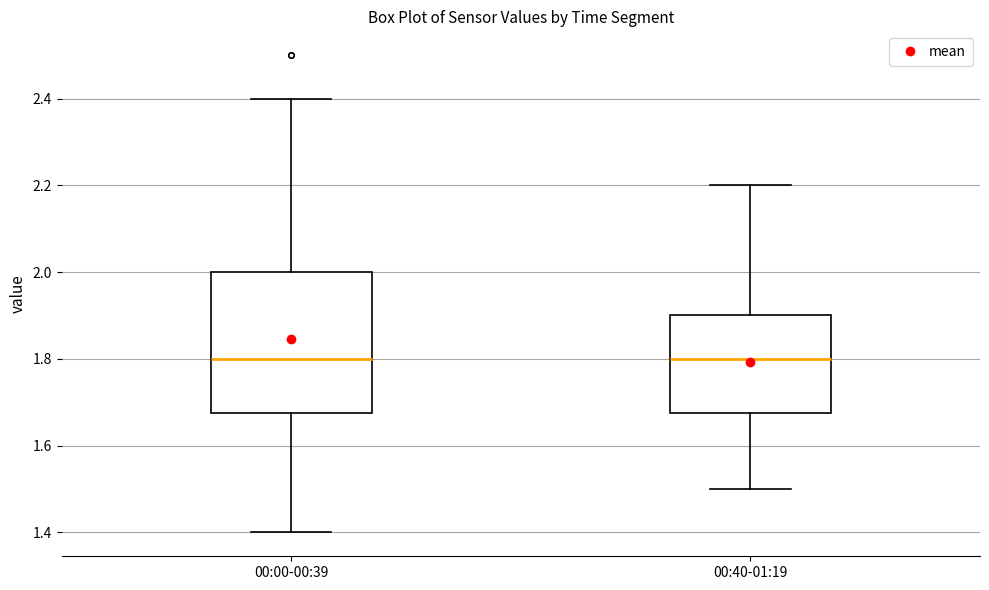

Reading left to right, read every box against the y-axis: the position of its median line, the range the box covers, and the ends of its whiskers. The values are not printed on the chart, so give them approximately, as read against the axis.

00:00-00:39: median 1.80, box 1.68 to 2.00, whiskers 1.40 to 2.40
00:40-01:19: median 1.80, box 1.68 to 1.90, whiskers 1.50 to 2.20